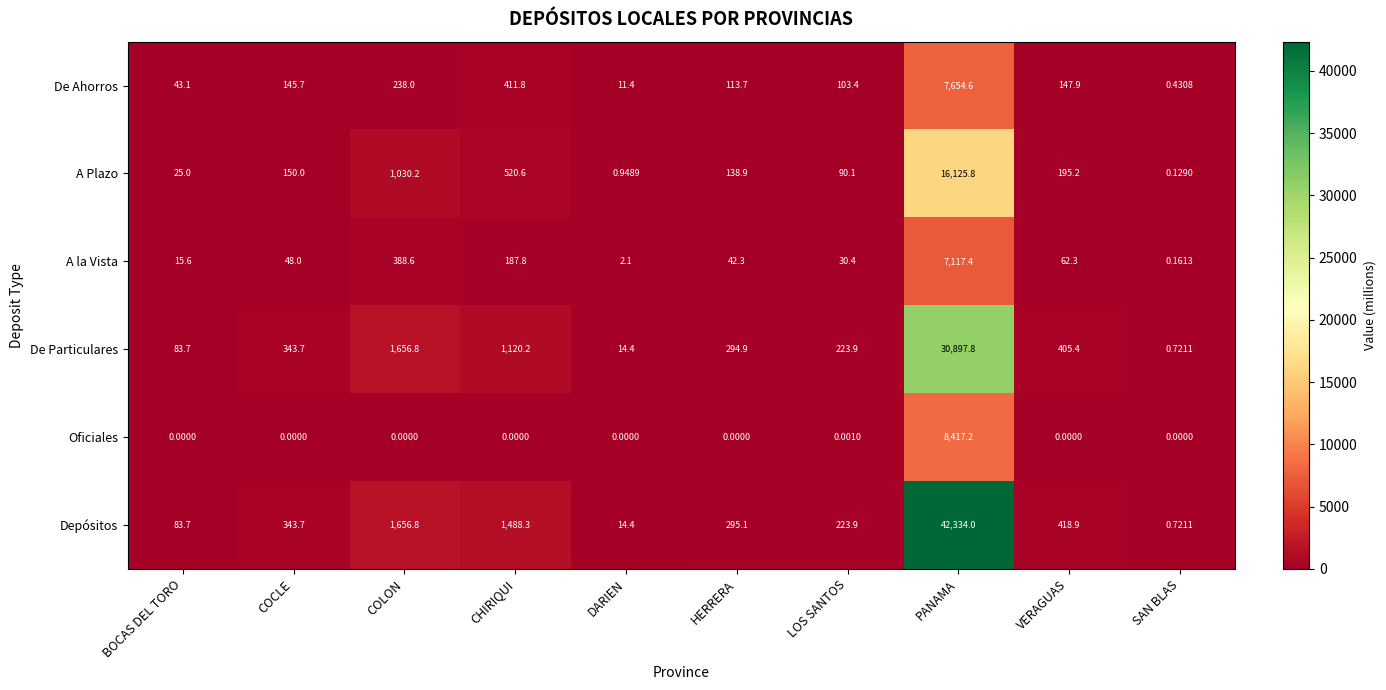

Which series changed the most between CHIRIQUI and HERRERA?

Depósitos